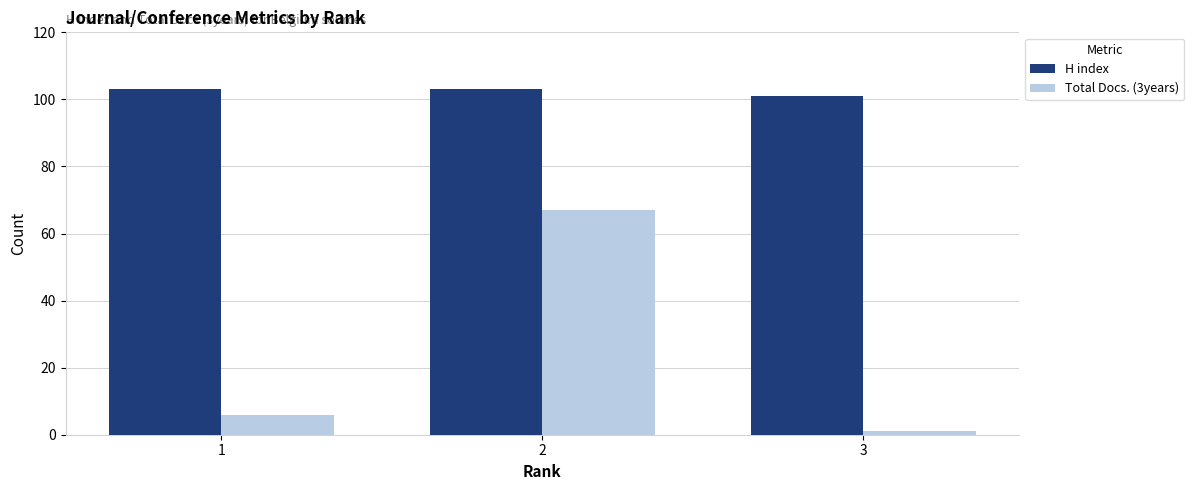

At how many categories does at least one series exceed 30?

3